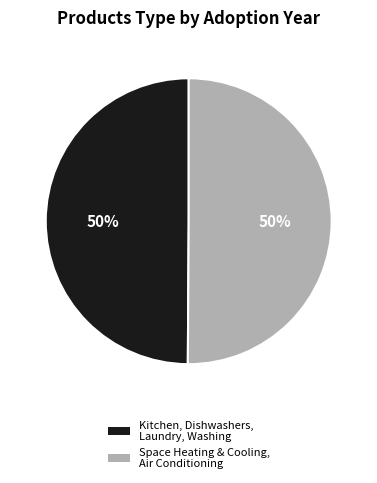

To the nearest percent, what is the average slice percentage?

50%